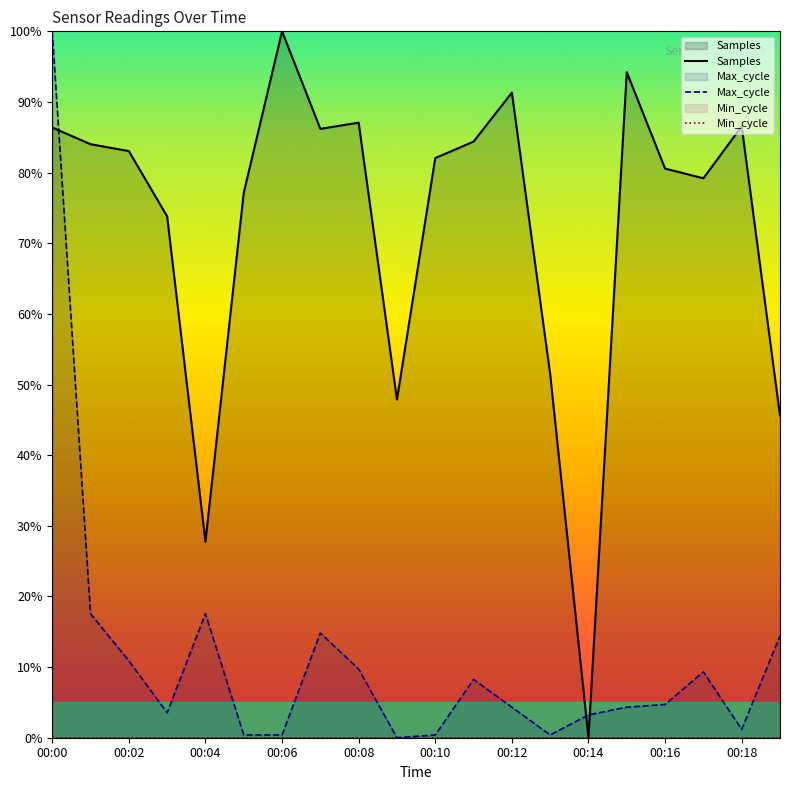

At which label does Max_cycle reach its peak?

00:00